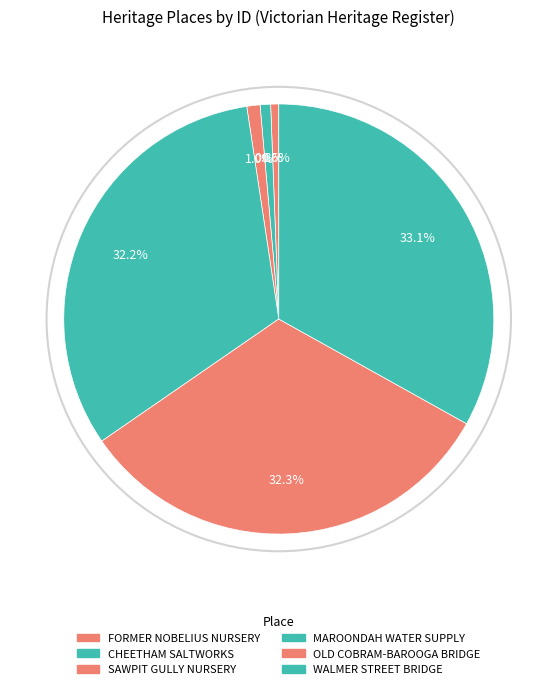

Is it true that CHEETHAM SALTWORKS is 1% of the pie?

True